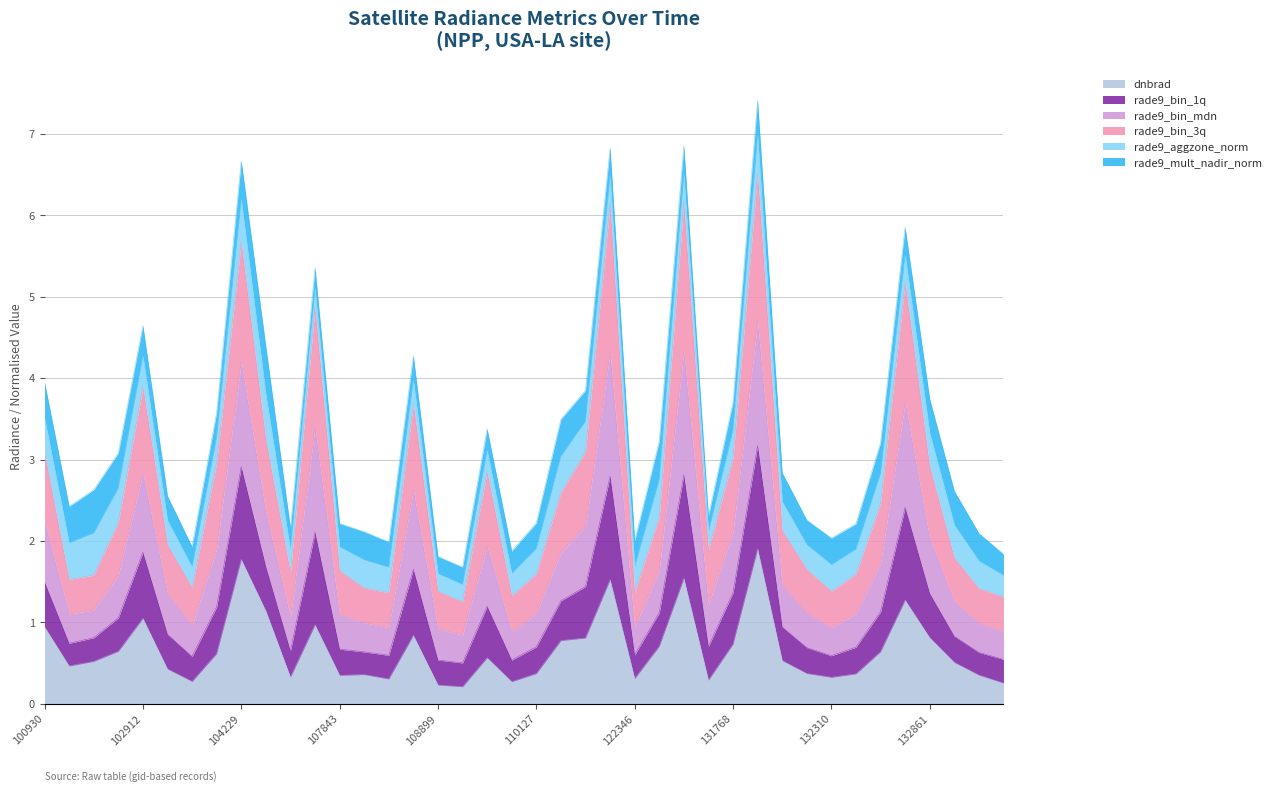

The value of rade9_bin_1q at 102671 is 0.5. True or false?

False